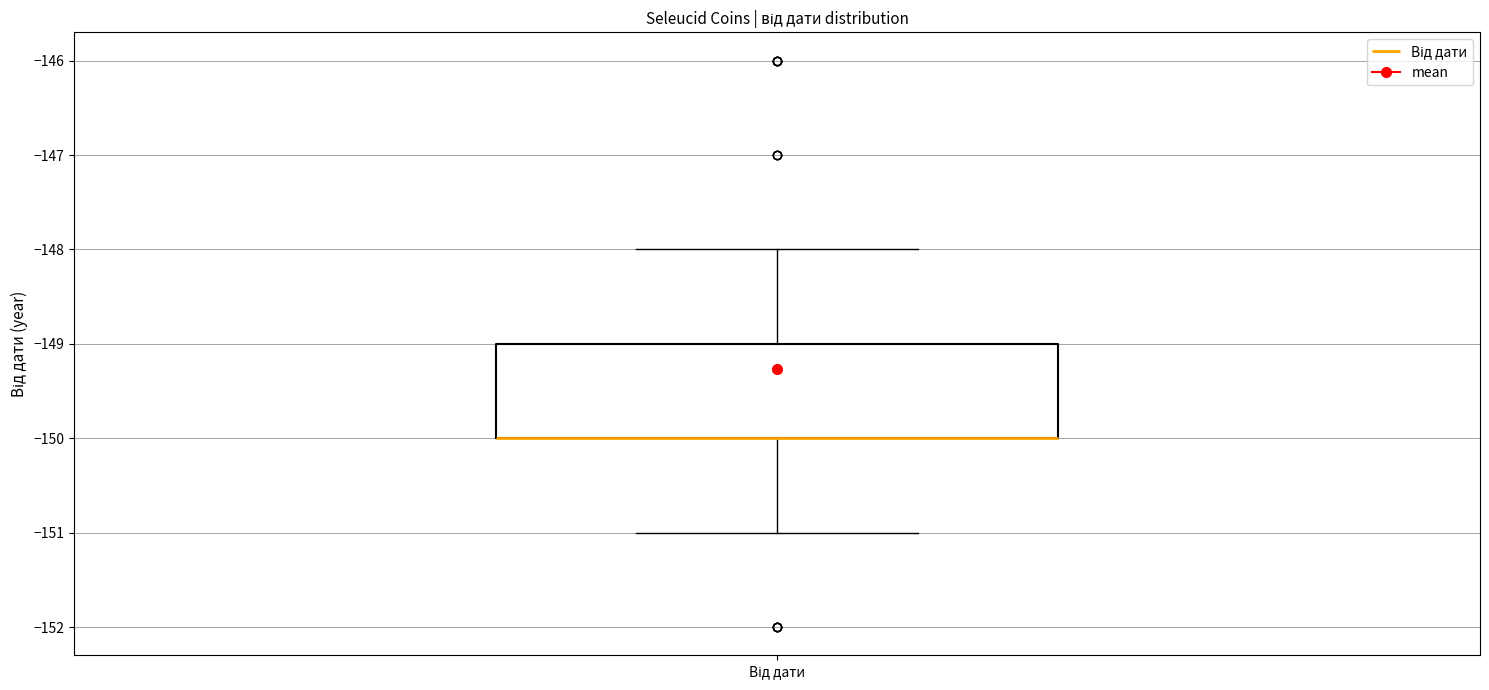

Read this box plot against the y-axis: the position of the median line, the range covered by the box, and the ends of both whiskers. The values are not printed on the chart, so give them approximately, as read against the axis.

median -150 (drawn on the box's lower edge), box -150 to -149, whiskers -151 to -148